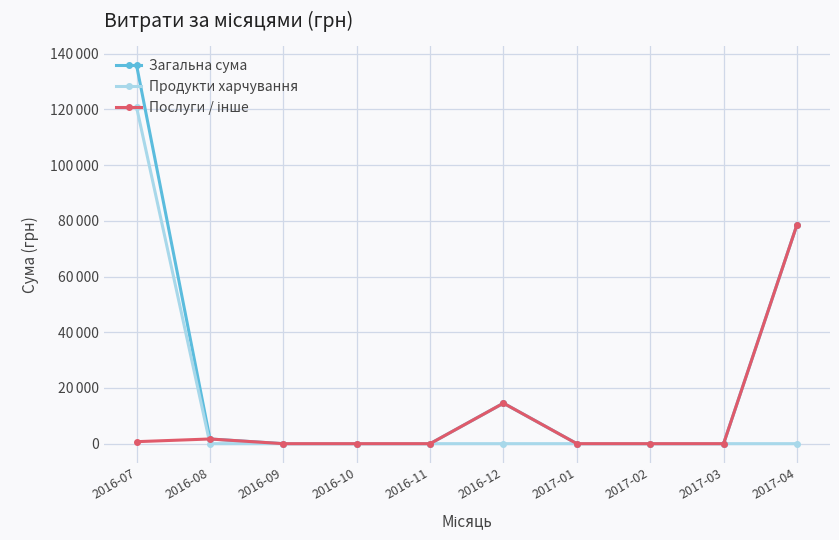

What position from the right is 2017-04?

1